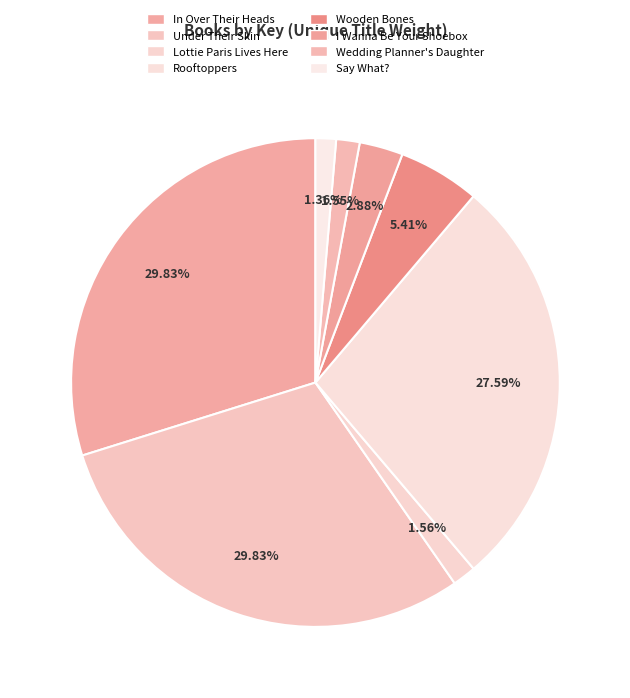

The Rooftoppers slice represents 28% of the pie. True or false?

True